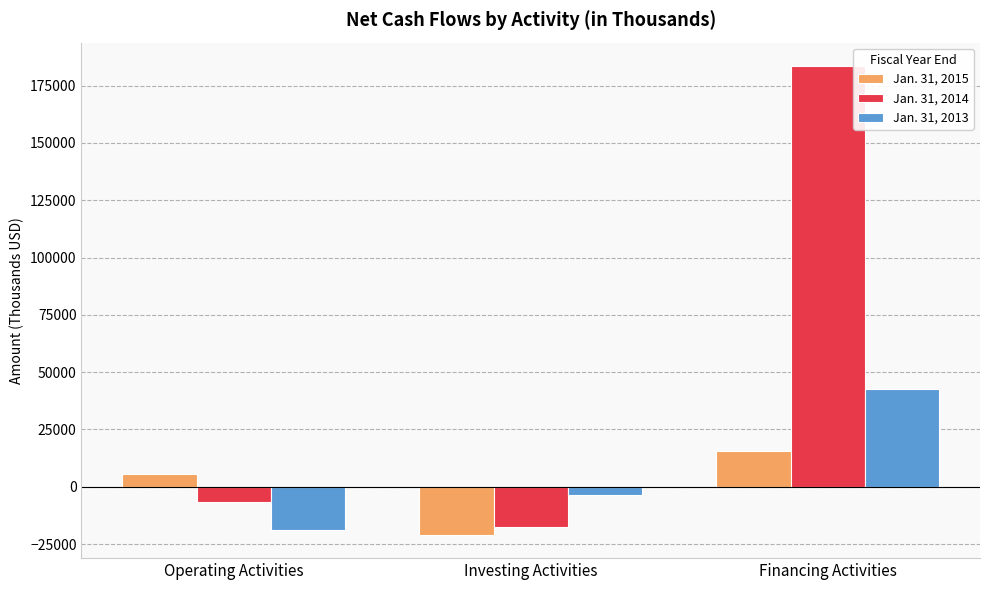

Which series changed the most between Operating Activities and Investing Activities?

Jan. 31, 2015